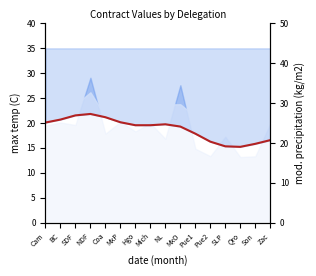

Reading left to right, what are all the values shown in this chart?

Cam=20.1	BC=20.7	SDF=21.5	NDF=21.8	Coa=21.2	MxP=20.1	Hgo=19.6	Mich=19.6	NL=19.7	MxO=19.3	Pue1=17.9	Pue2=16.3	SLP=15.3	Qro=15.2	Son=15.8	Zac=16.6